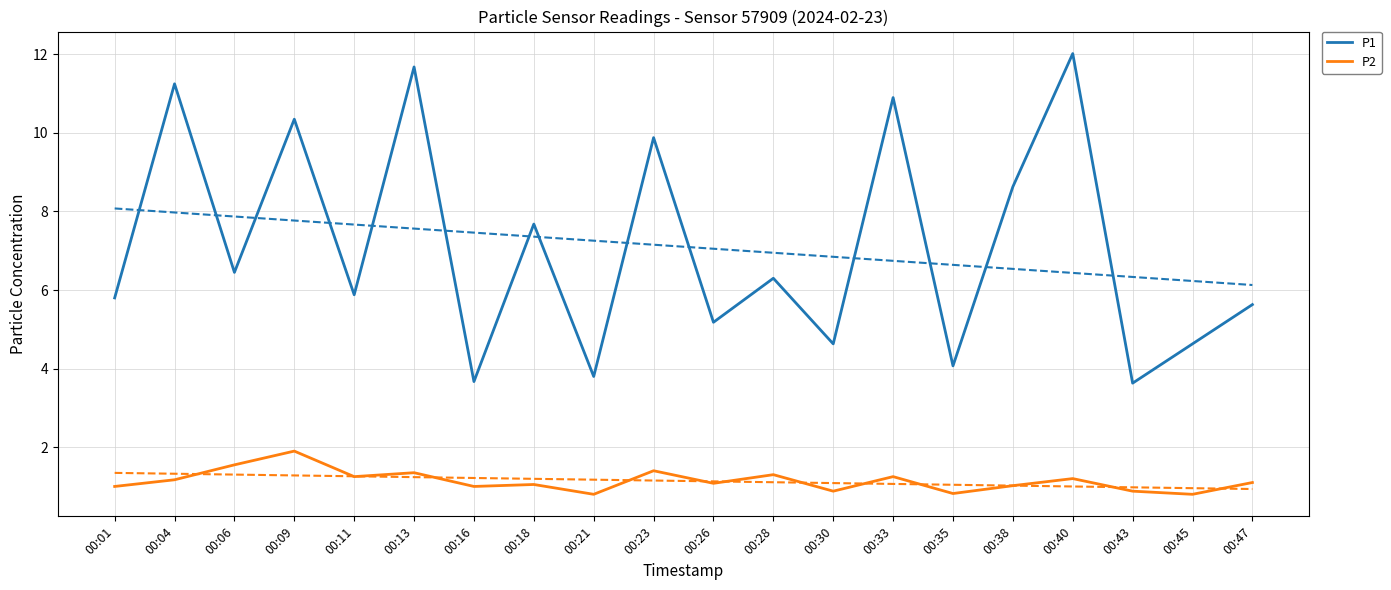

What is the difference between the second highest and minimum values in the P1 series?

8.1